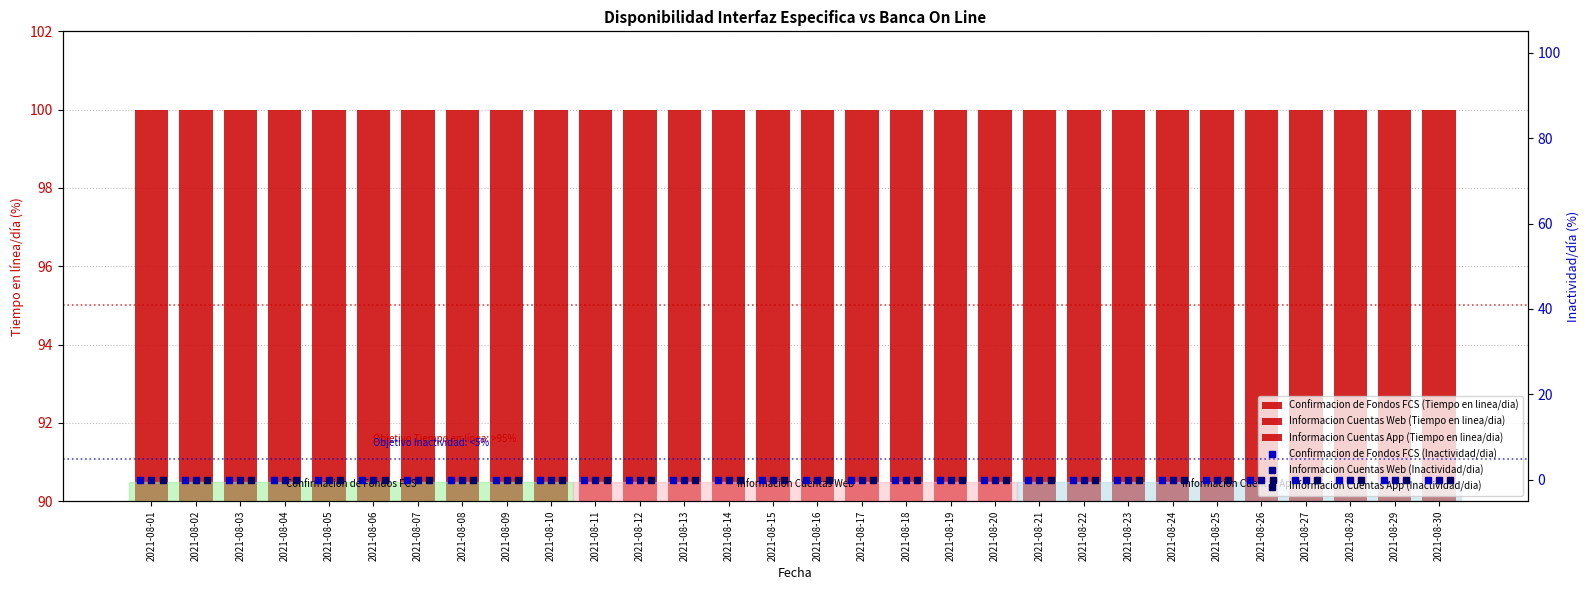

At 2021-08-25, list the series in order from smallest to largest.

Confirmacion de Fondos FCS (Inactividad/dia), Informacion Cuentas Web (Inactividad/dia), Informacion Cuentas App (Inactividad/dia), Confirmacion de Fondos FCS (Tiempo en linea/dia), Informacion Cuentas Web (Tiempo en linea/dia), Informacion Cuentas App (Tiempo en linea/dia)